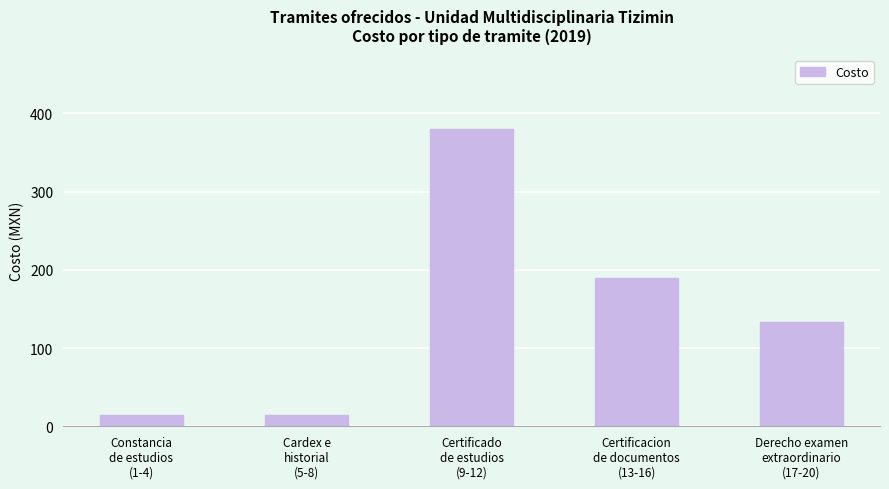

What is the value of the 3rd bar from the left?

380